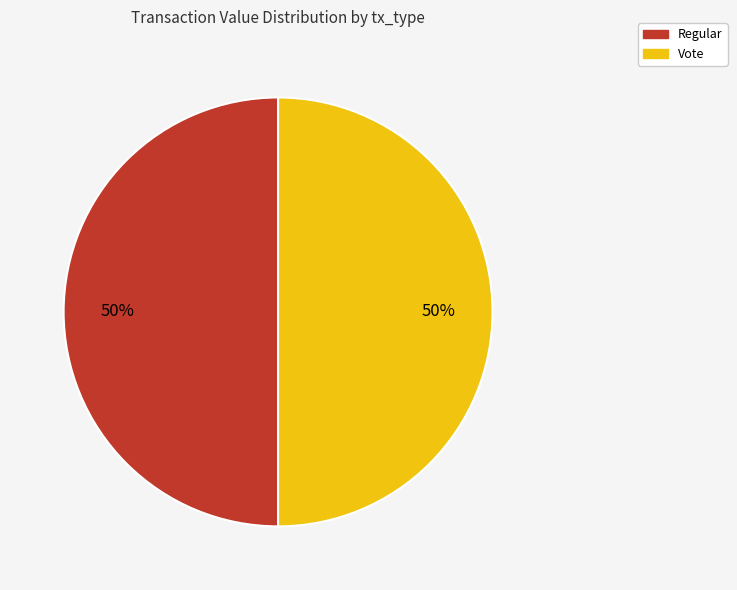

Do Regular and Vote together represent more than half of the pie?

Yes